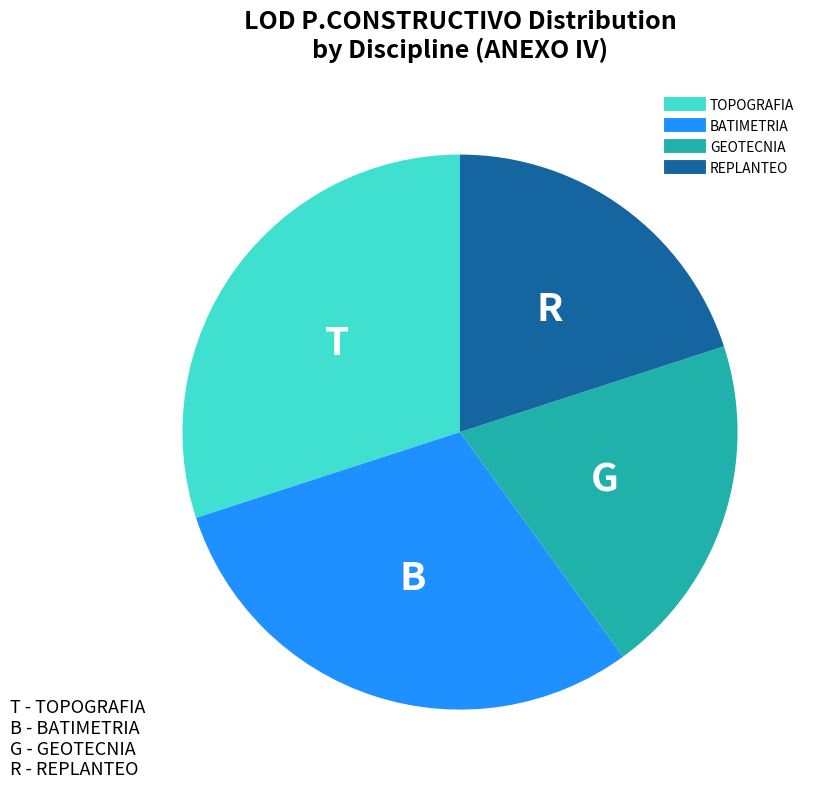

Is there any slice that represents more than half of the pie?

No